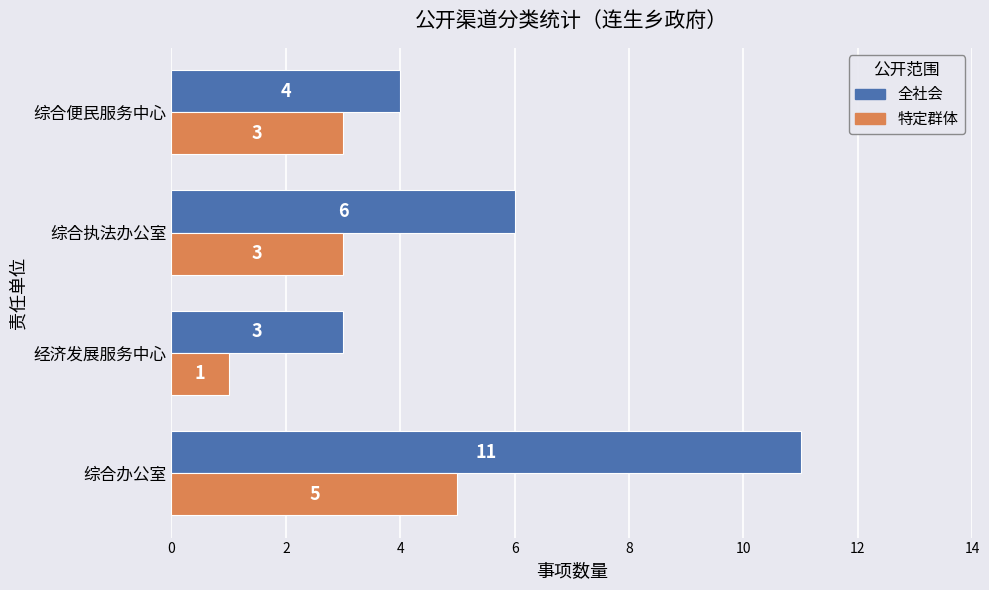

Which label corresponds to the smallest value in the chart?

经济发展服务中心